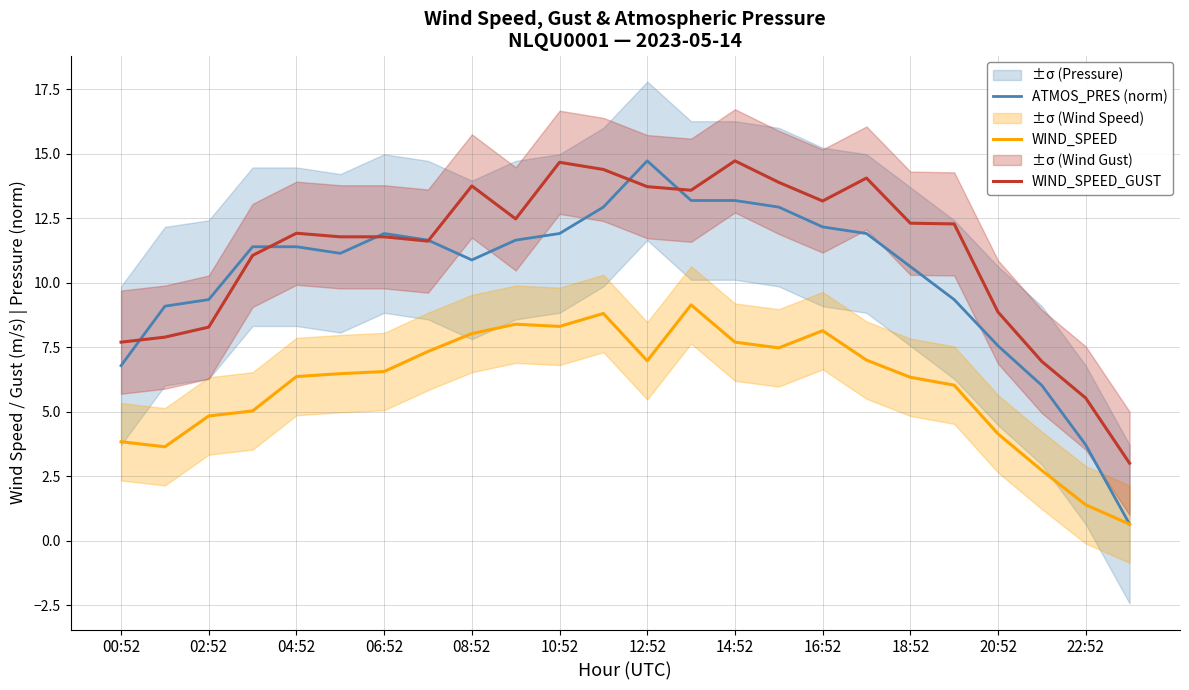

The value of ATMOS_PRES (norm) at 18:52 is 17.9. True or false?

False